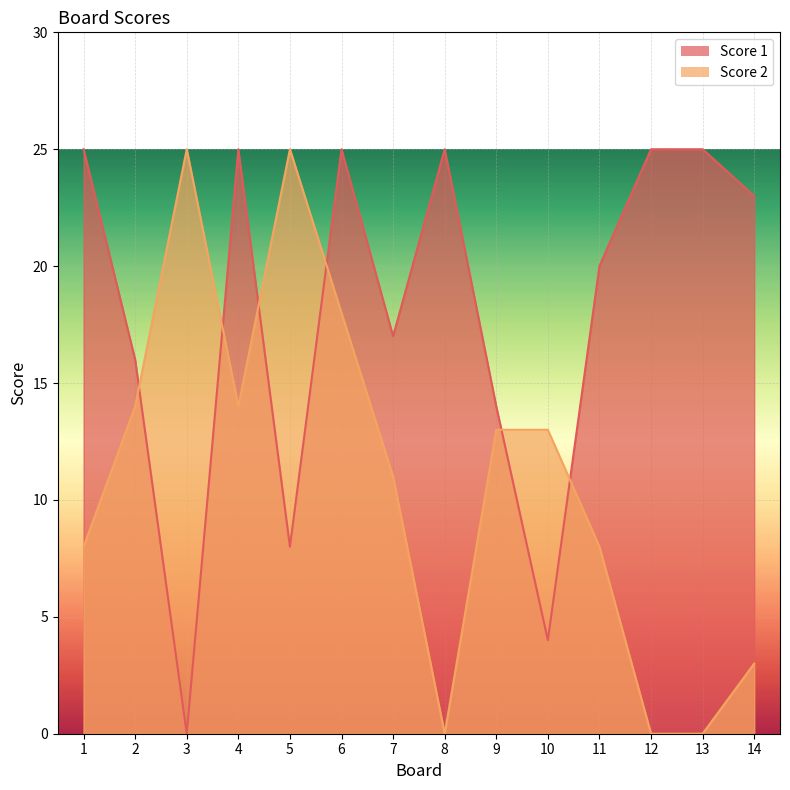

Reading right to left, list all the values displayed in this chart.

Score 1: 14=23	13=25	12=25	11=20	10=4	9=14	8=25	7=17	6=25	5=8	4=25	3=0	2=16	1=25
Score 2: 14=3	13=0	12=0	11=8	10=13	9=13	8=0	7=11	6=18	5=25	4=14	3=25	2=14	1=8